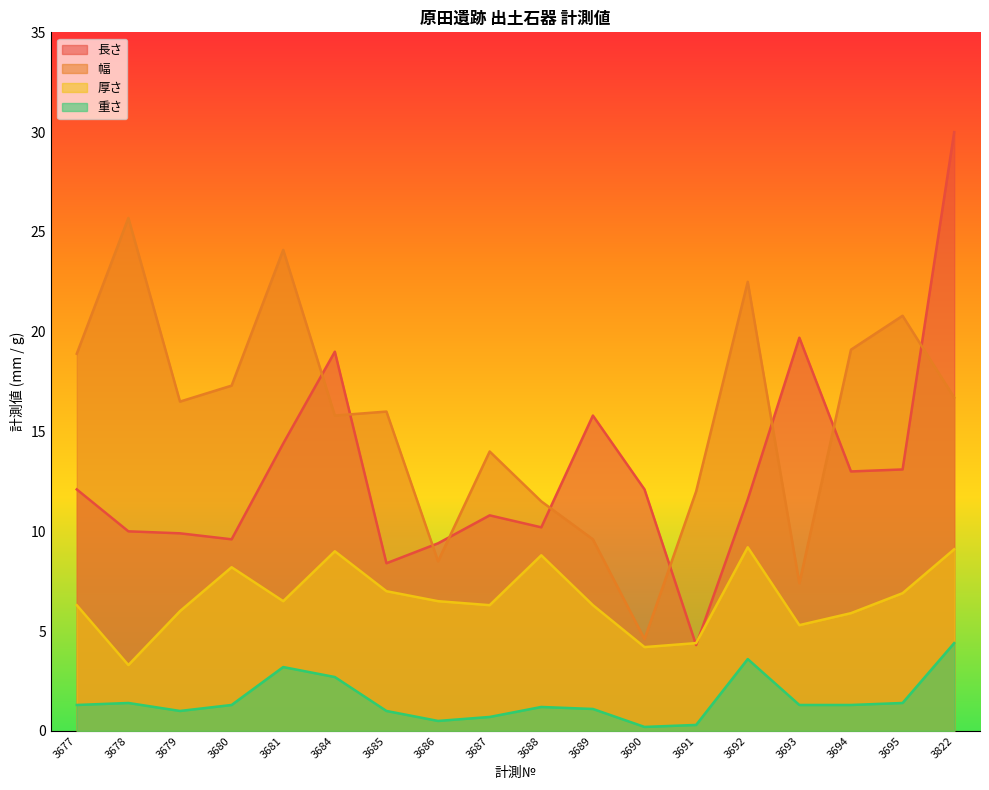

At which category does 長さ reach its first local peak?

3684